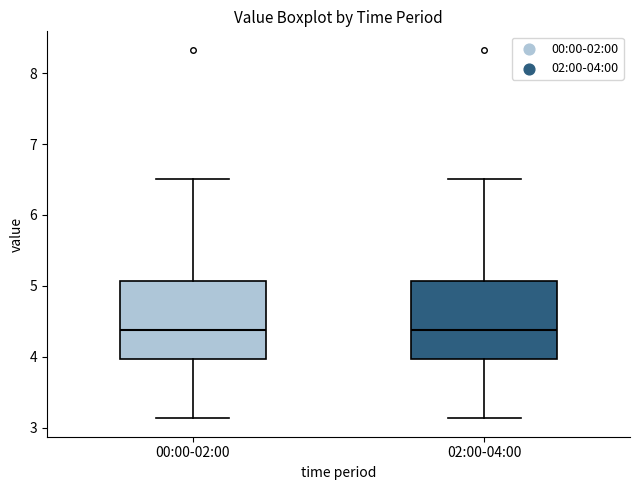

Where does the upper whisker of the box for 02:00-04:00 end on the y-axis? The values are not printed on the chart, so give them approximately, as read against the axis.

6.5